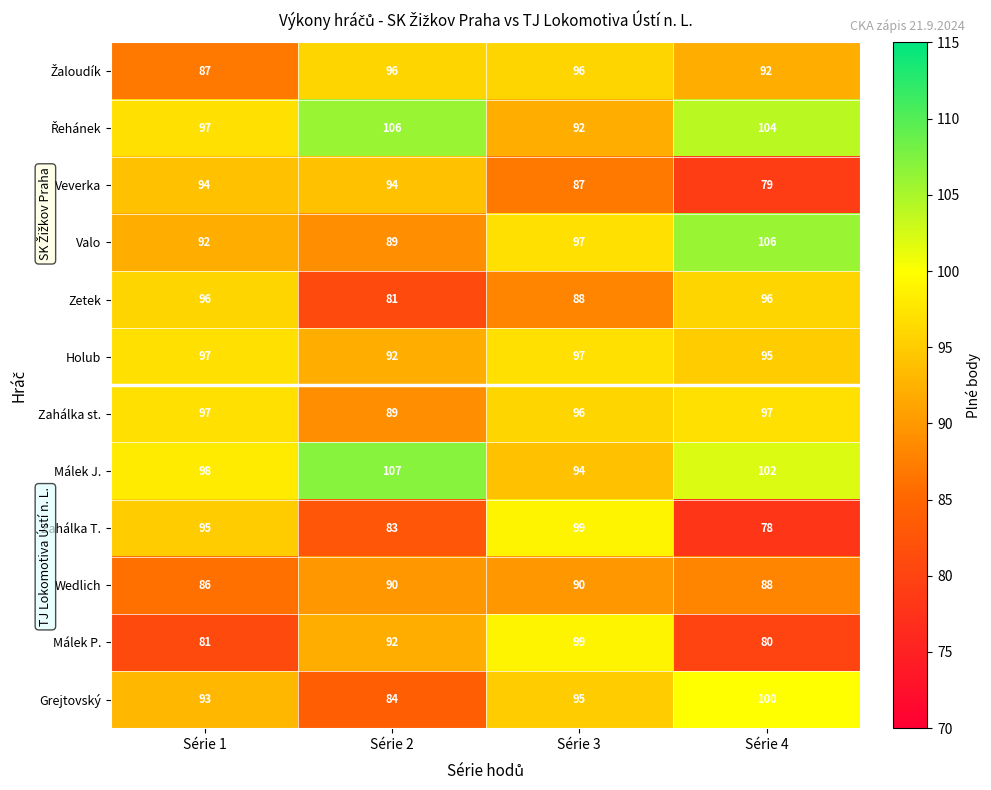

What is the sum of the Zahálka T. values at Série 4 and Série 1?

173